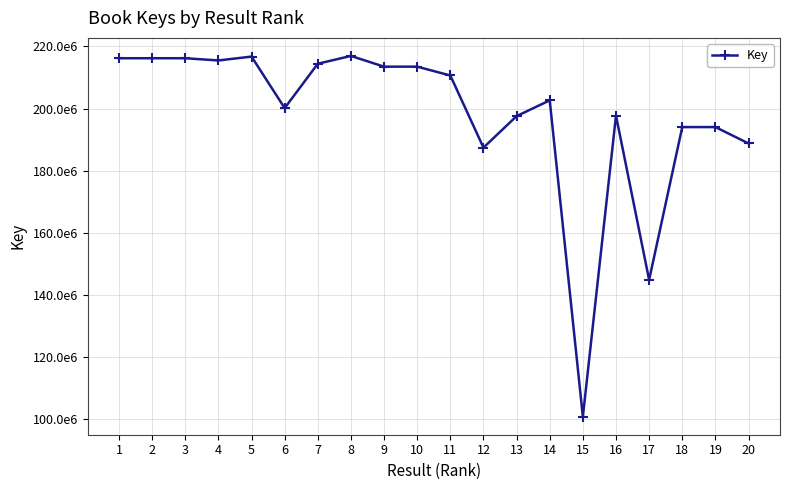

Is this an area chart (filled region under the line)?

No